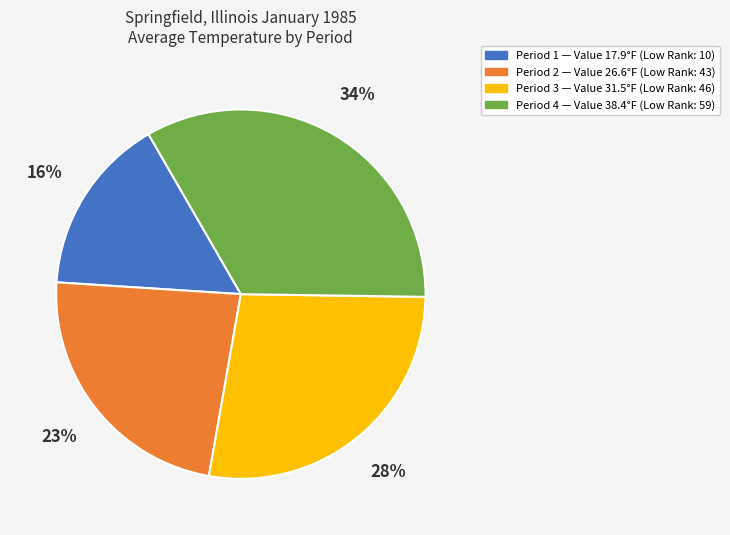

To the nearest percent, what is the difference between the largest and smallest slice percentages?

18%